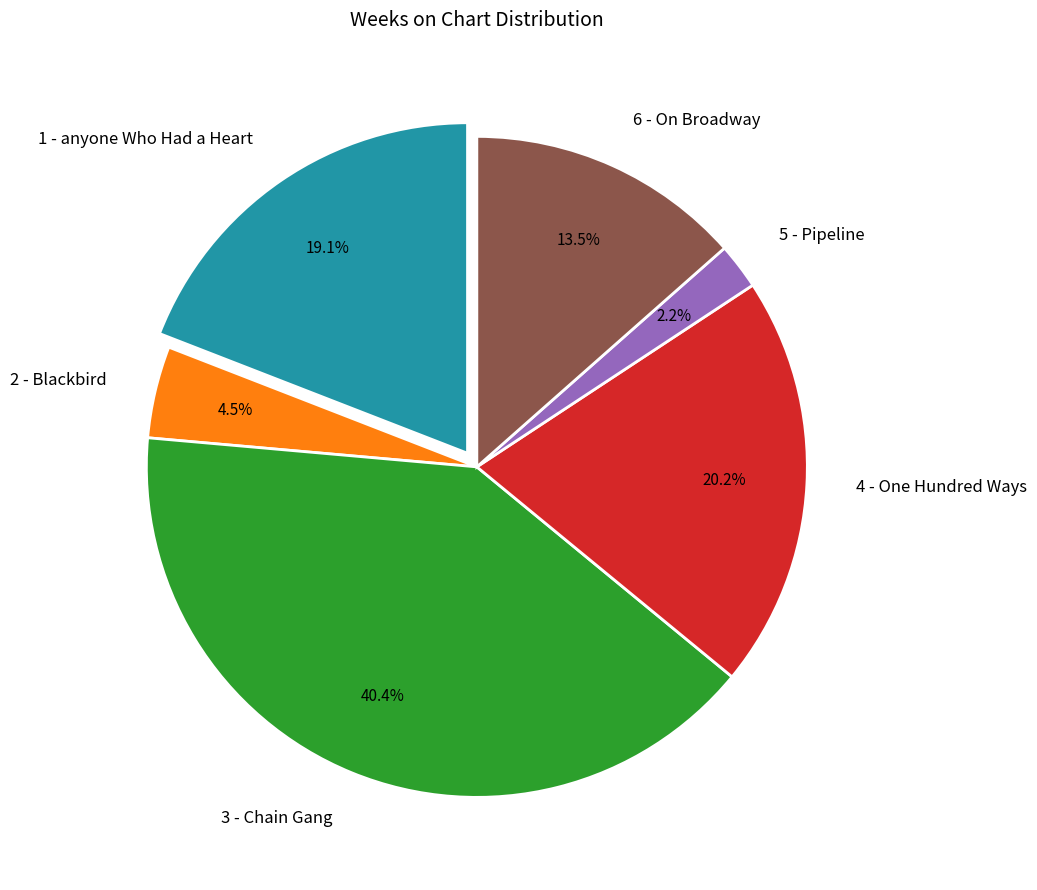

Rank the categories by value from lowest to highest.

5 - Pipeline, 2 - Blackbird, 6 - On Broadway, 1 - anyone Who Had a Heart, 4 - One Hundred Ways, 3 - Chain Gang